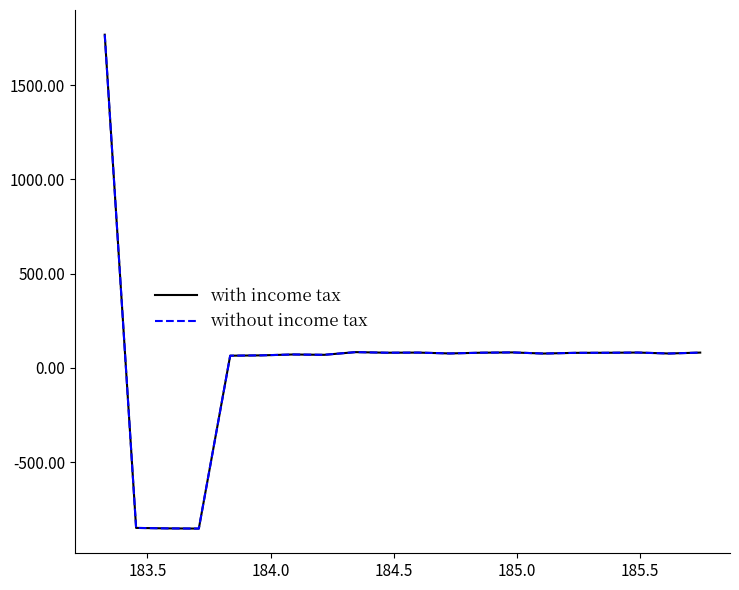

Does the chart display data point markers on the line(s)?

No